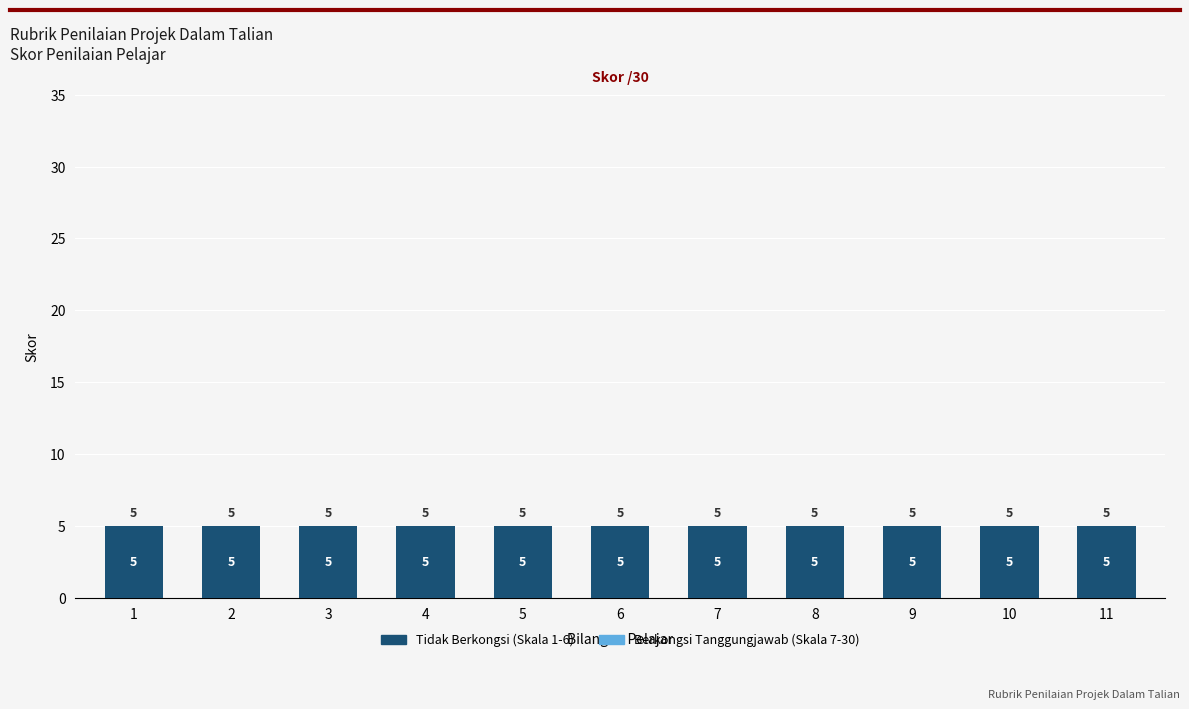

List the labels in order of Berkongsi Tanggungjawab (Skala 7-30) value, smallest first.

1, 2, 3, 4, 5, 6, 7, 8, 9, 10, 11